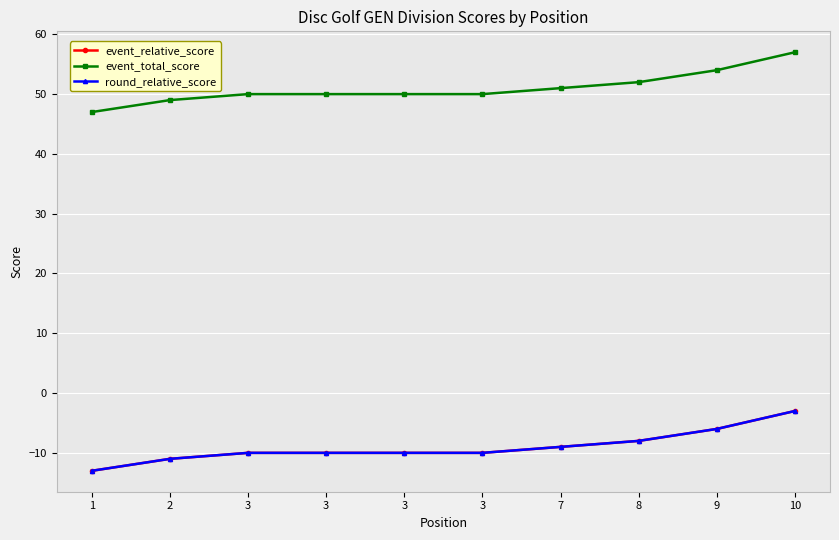

What is the difference between the maximum and minimum values in the round_relative_score series?

10